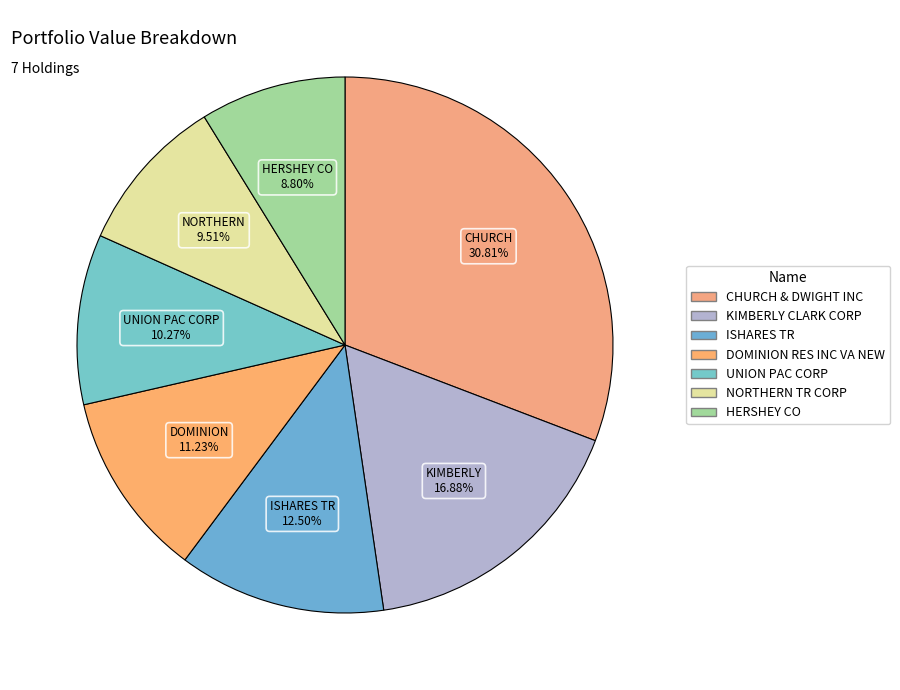

What percentage is the HERSHEY CO slice, to the nearest percent?

9%